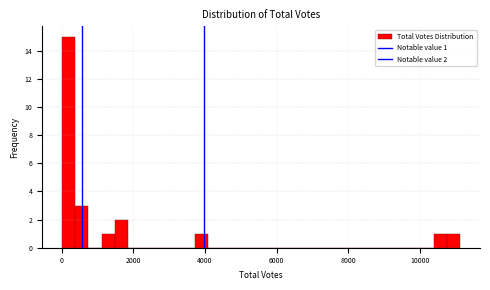

Read against the x-axis, roughly where is the centre of the tallest bar?

200